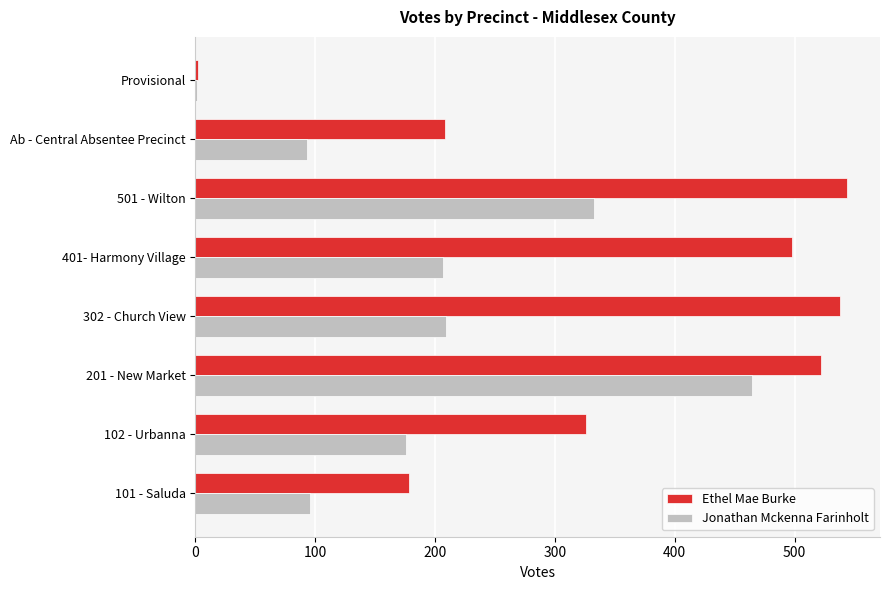

Between 401- Harmony Village and 501 - Wilton, which series saw the biggest shift?

Jonathan Mckenna Farinholt